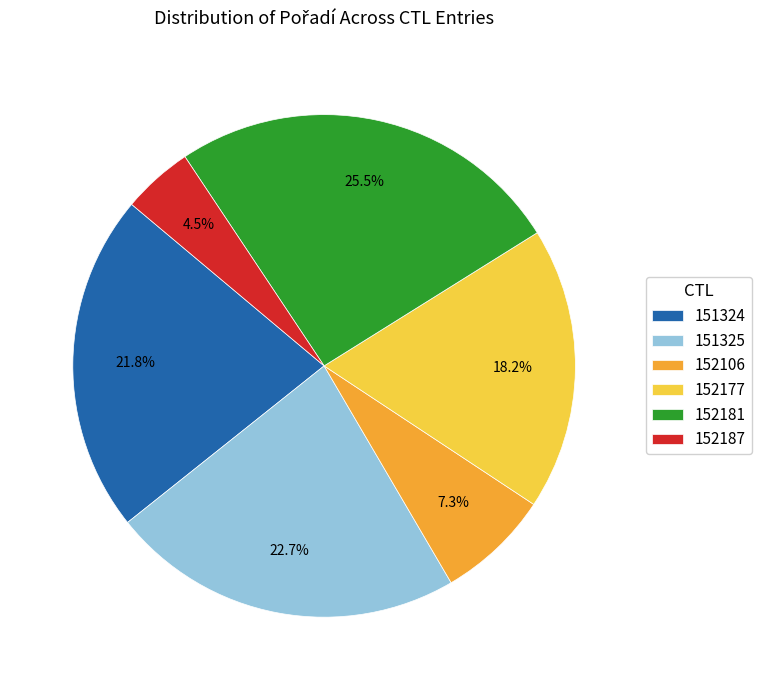

Which slice is the smallest?

152187